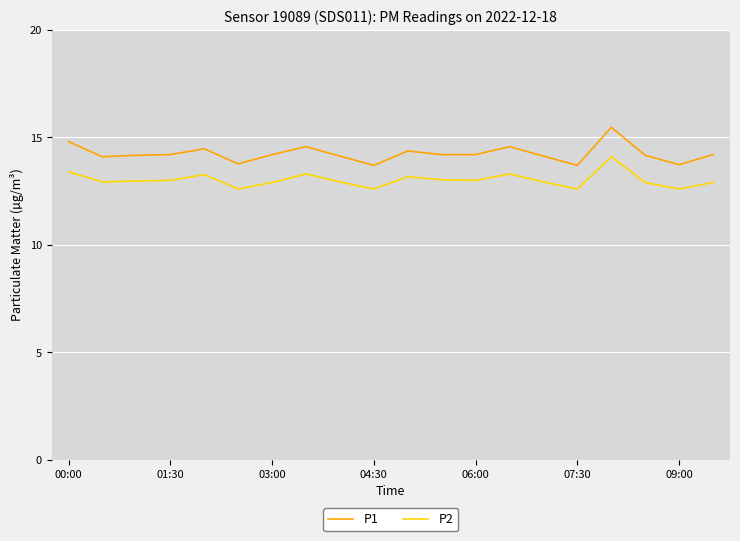

What is the difference between the maximum and minimum values in the P2 series?

1.5